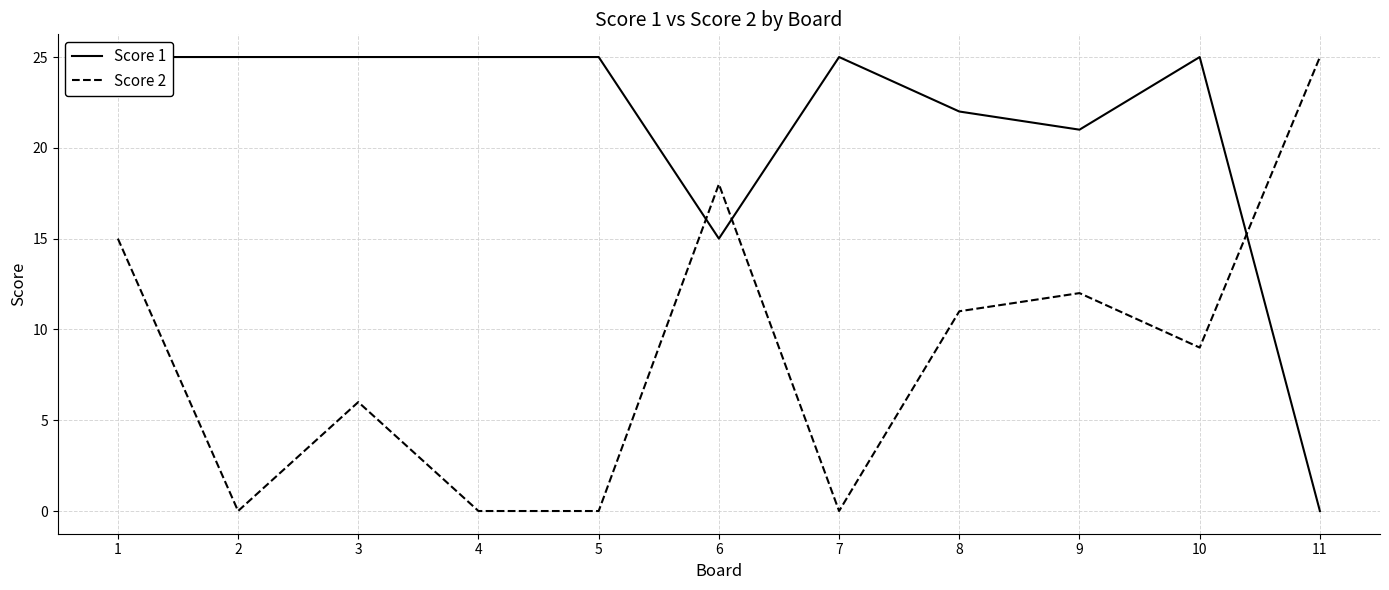

True or false: Score 2 and Score 1 cross at least once.

True